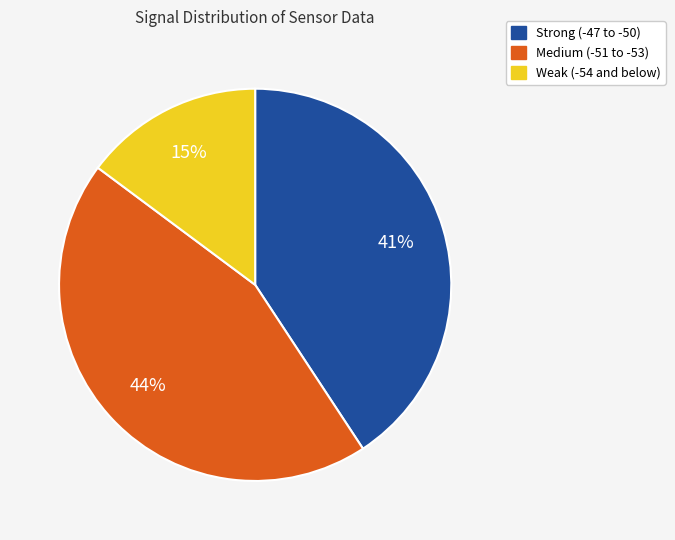

What percentage is the Medium (-51 to -53) slice, to the nearest percent?

44%